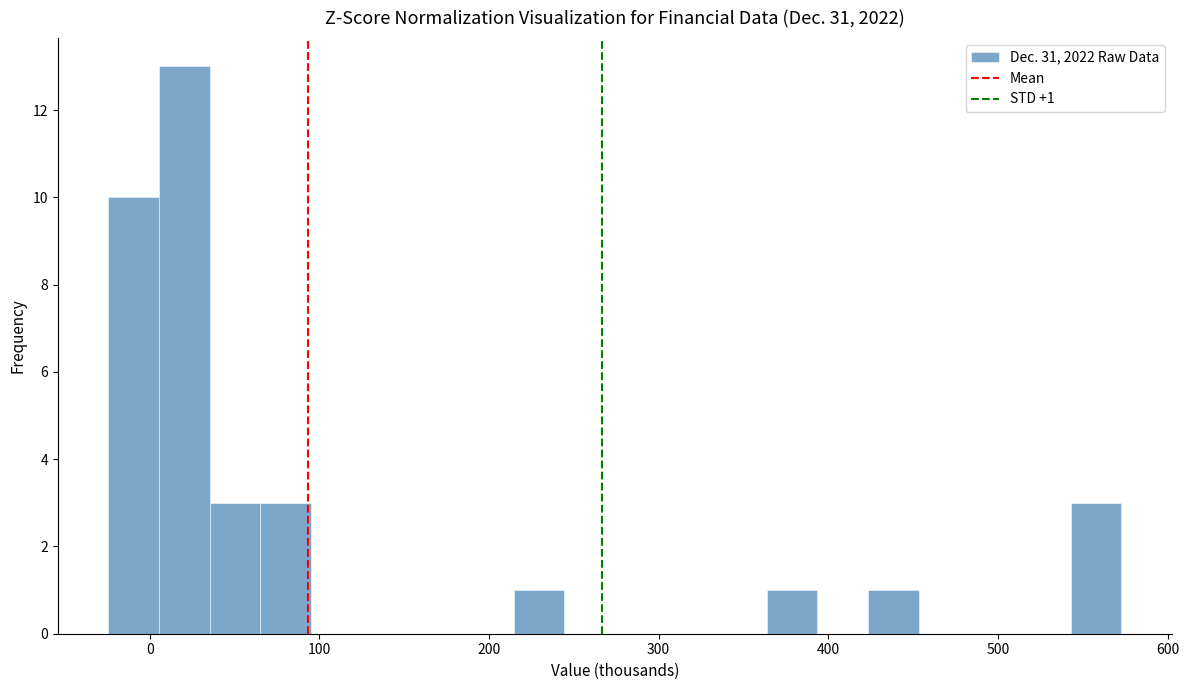

Read against the x-axis, roughly where is the centre of the tallest bar?

20